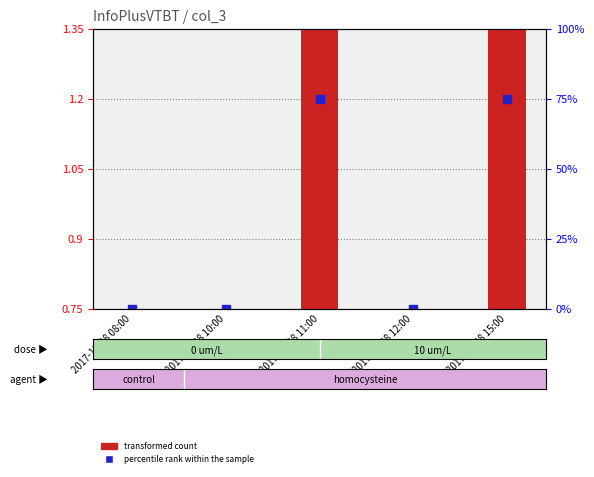

At how many categories does at least one series exceed 0?

5